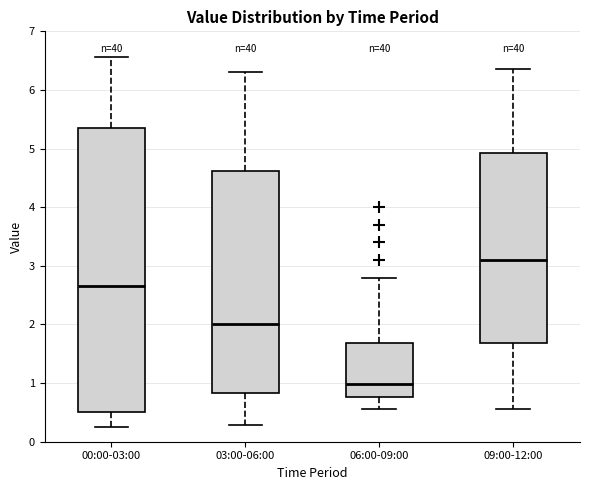

Where does the lower whisker of the box for 00:00-03:00 end on the y-axis? The values are not printed on the chart, so give them approximately, as read against the axis.

0.3